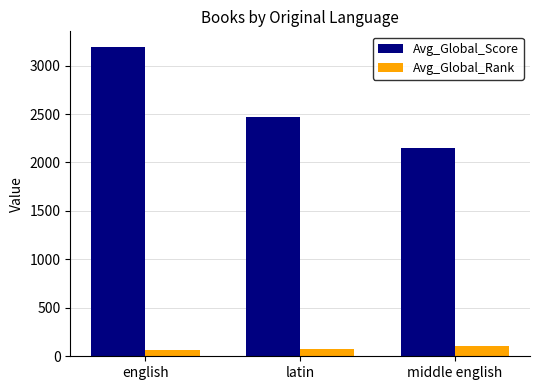

Is the value of Avg_Global_Score at latin greater than the value of Avg_Global_Rank at english?

Yes